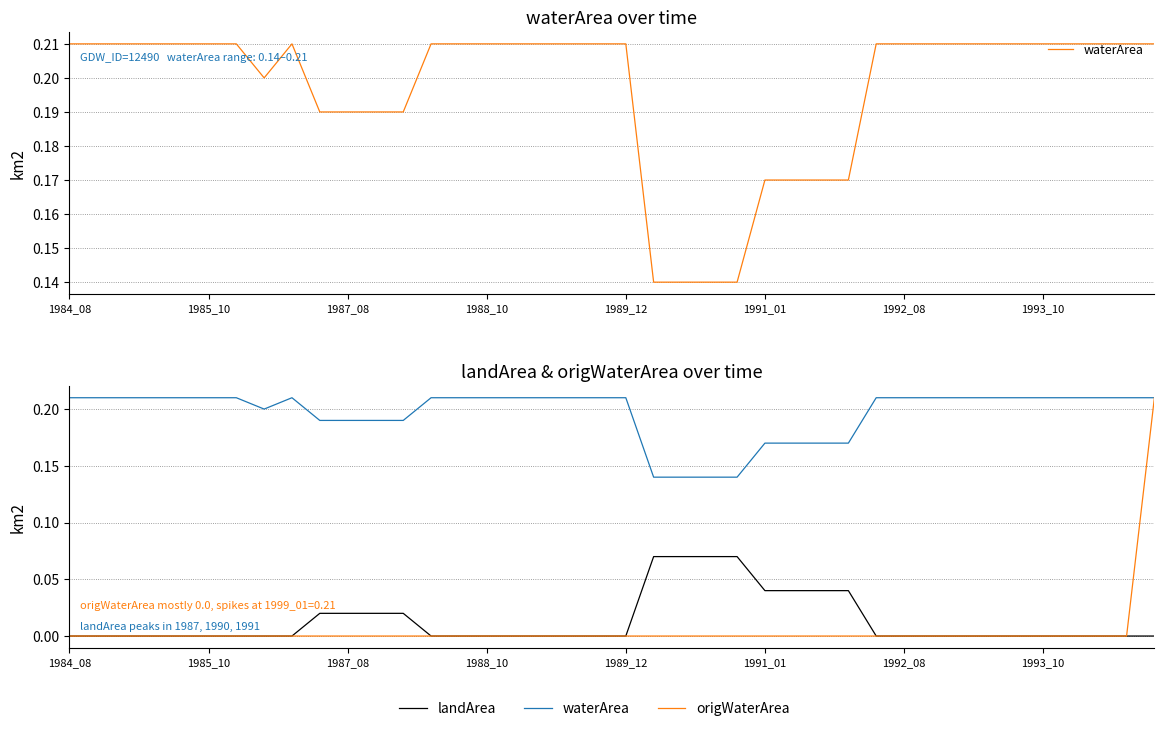

At which category is the sum across all series the highest?

39